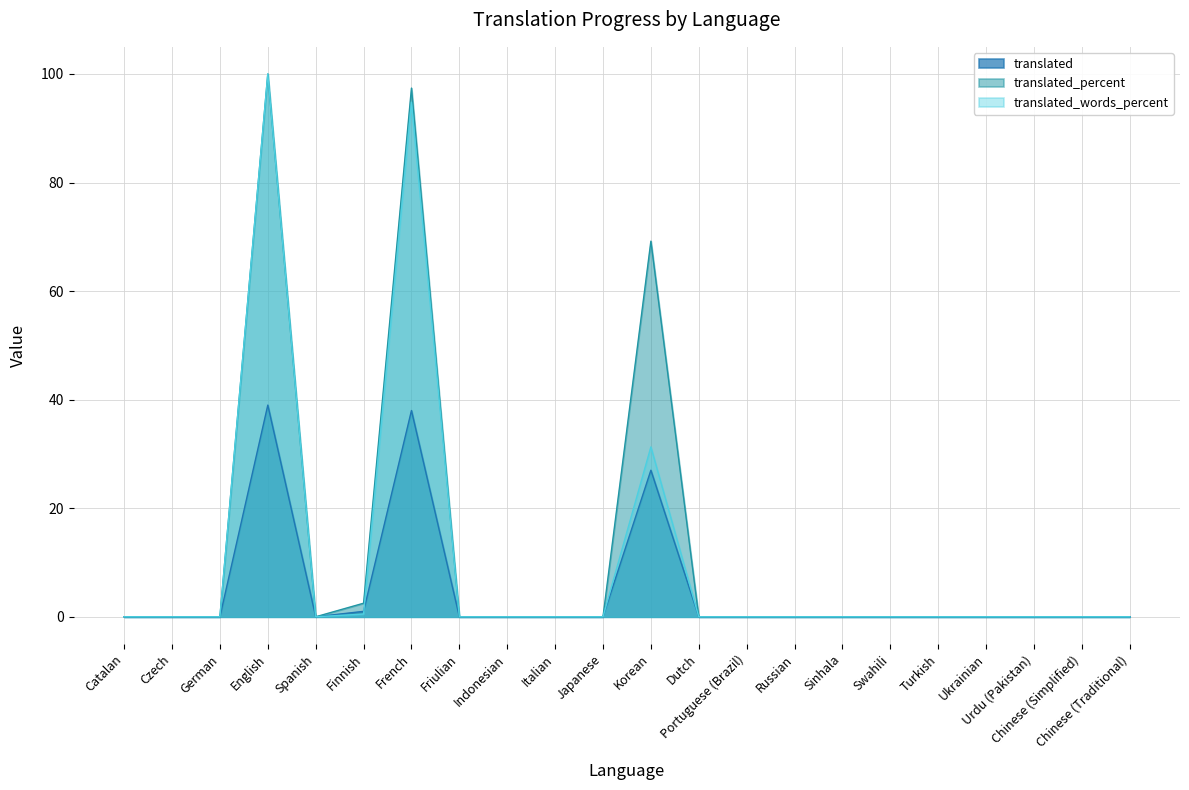

How many positive values does the translated series have?

4